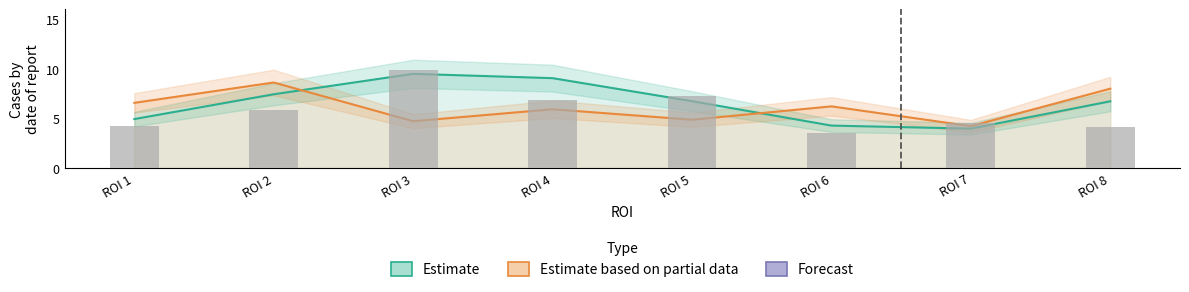

What is the greatest value displayed?

9.8